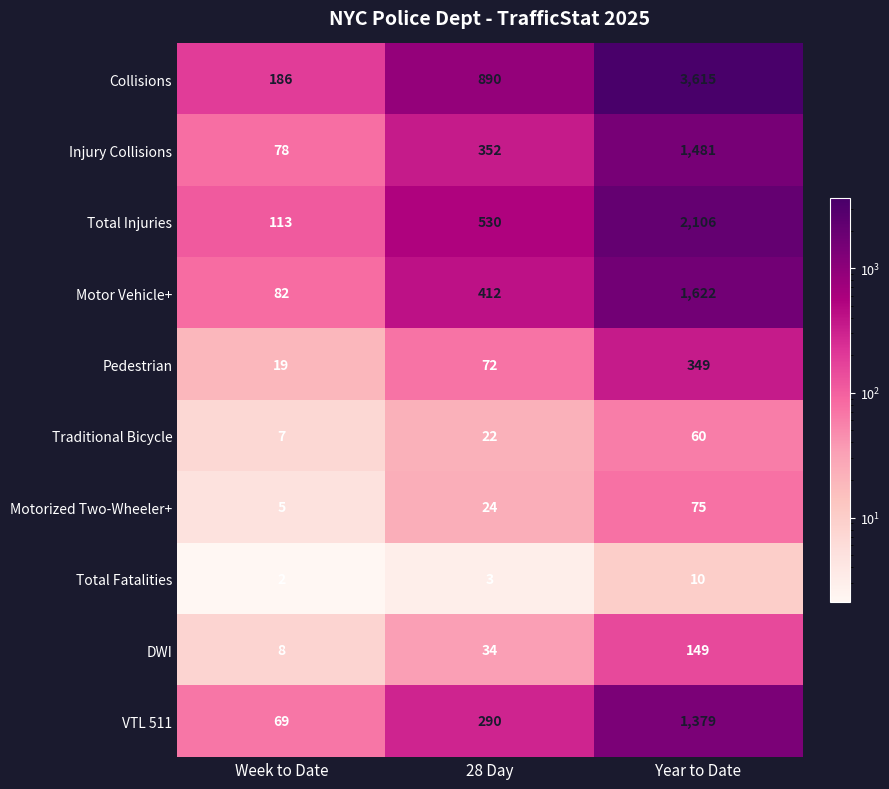

At which category does the chart reach its minimum across all series?

Week to Date